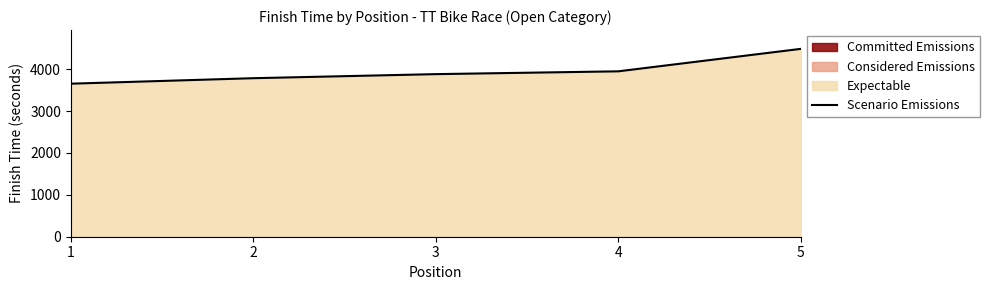

At which label is the value closest to 4067?

4